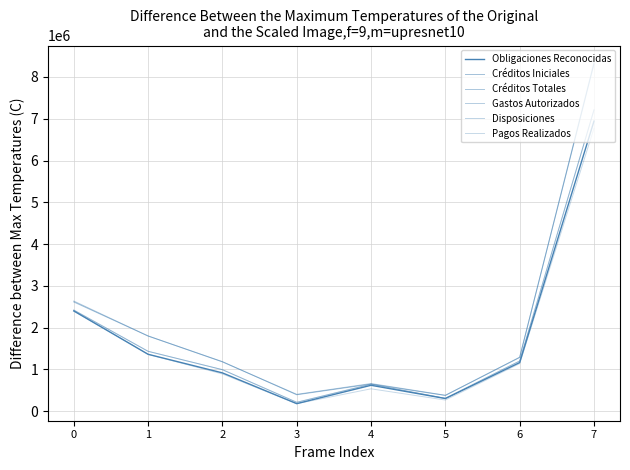

What is the difference between the highest and lowest values at 2?

293399.2